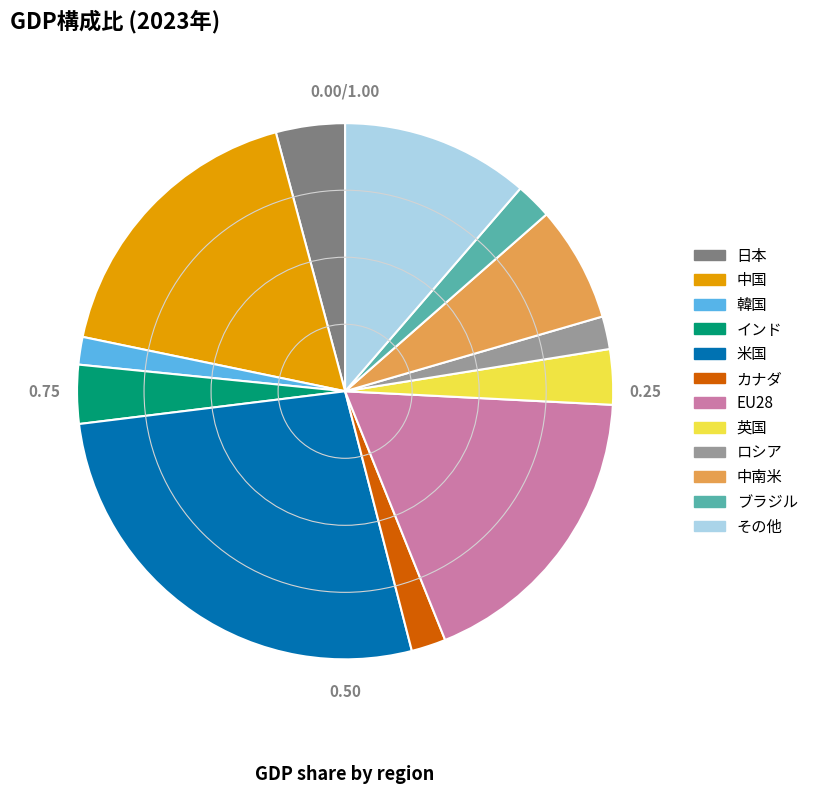

Is there any slice that represents more than half of the pie?

No